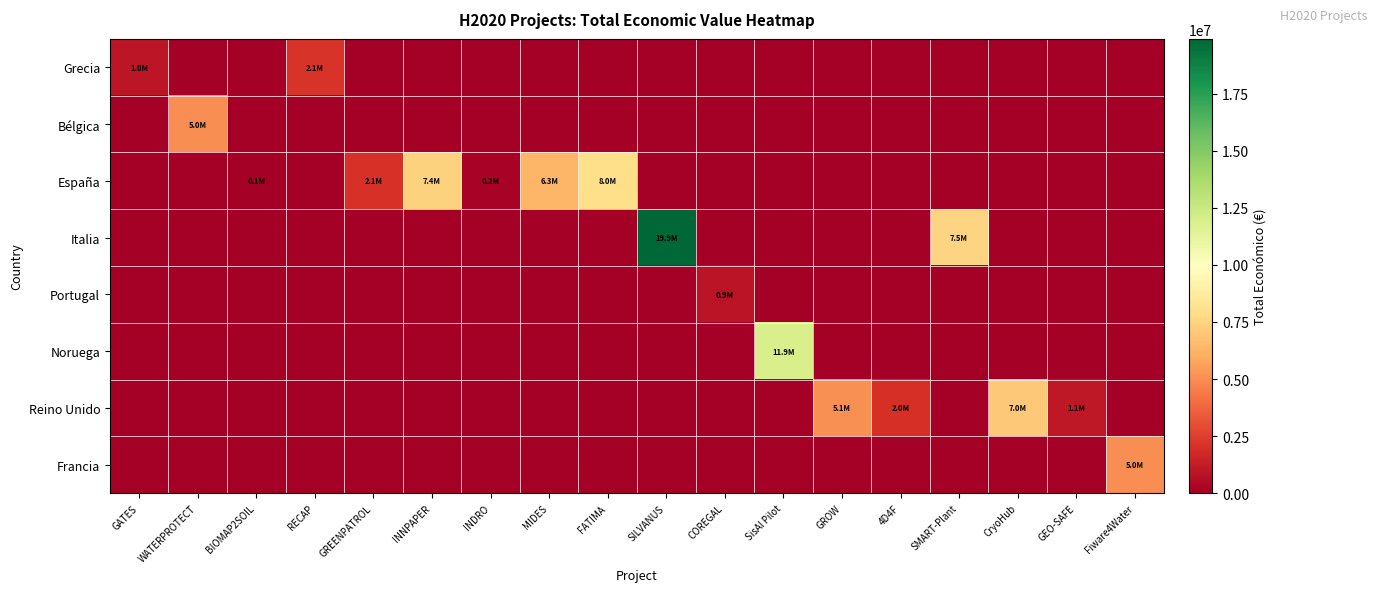

Reading left to right, list all the values displayed in this chart.

Grecia: GATES=998906	WATERPROTECT=0	BIOMAP2SOIL=0	RECAP=2142381	GREENPATROL=0	INNPAPER=0	INDRO=0	MIDES=0	FATIMA=0	SILVANUS=0	COREGAL=0	SisAl Pilot=0	GROW=0	4D4F=0	SMART-Plant=0	CryoHub=0	GEO-SAFE=0	Fiware4Water=0
Bélgica: GATES=0	WATERPROTECT=4997006	BIOMAP2SOIL=0	RECAP=0	GREENPATROL=0	INNPAPER=0	INDRO=0	MIDES=0	FATIMA=0	SILVANUS=0	COREGAL=0	SisAl Pilot=0	GROW=0	4D4F=0	SMART-Plant=0	CryoHub=0	GEO-SAFE=0	Fiware4Water=0
España: GATES=0	WATERPROTECT=0	BIOMAP2SOIL=50000	RECAP=0	GREENPATROL=2058795	INNPAPER=7416491	INDRO=170121	MIDES=6328164	FATIMA=7966697	SILVANUS=0	COREGAL=0	SisAl Pilot=0	GROW=0	4D4F=0	SMART-Plant=0	CryoHub=0	GEO-SAFE=0	Fiware4Water=0
Italia: GATES=0	WATERPROTECT=0	BIOMAP2SOIL=0	RECAP=0	GREENPATROL=0	INNPAPER=0	INDRO=0	MIDES=0	FATIMA=0	SILVANUS=19902190	COREGAL=0	SisAl Pilot=0	GROW=0	4D4F=0	SMART-Plant=7536300	CryoHub=0	GEO-SAFE=0	Fiware4Water=0
Portugal: GATES=0	WATERPROTECT=0	BIOMAP2SOIL=0	RECAP=0	GREENPATROL=0	INNPAPER=0	INDRO=0	MIDES=0	FATIMA=0	SILVANUS=0	COREGAL=906267	SisAl Pilot=0	GROW=0	4D4F=0	SMART-Plant=0	CryoHub=0	GEO-SAFE=0	Fiware4Water=0
Noruega: GATES=0	WATERPROTECT=0	BIOMAP2SOIL=0	RECAP=0	GREENPATROL=0	INNPAPER=0	INDRO=0	MIDES=0	FATIMA=0	SILVANUS=0	COREGAL=0	SisAl Pilot=11942623	GROW=0	4D4F=0	SMART-Plant=0	CryoHub=0	GEO-SAFE=0	Fiware4Water=0
Reino Unido: GATES=0	WATERPROTECT=0	BIOMAP2SOIL=0	RECAP=0	GREENPATROL=0	INNPAPER=0	INDRO=0	MIDES=0	FATIMA=0	SILVANUS=0	COREGAL=0	SisAl Pilot=0	GROW=5096919	4D4F=1999671	SMART-Plant=0	CryoHub=7045594	GEO-SAFE=1080000	Fiware4Water=0
Francia: GATES=0	WATERPROTECT=0	BIOMAP2SOIL=0	RECAP=0	GREENPATROL=0	INNPAPER=0	INDRO=0	MIDES=0	FATIMA=0	SILVANUS=0	COREGAL=0	SisAl Pilot=0	GROW=0	4D4F=0	SMART-Plant=0	CryoHub=0	GEO-SAFE=0	Fiware4Water=4997945